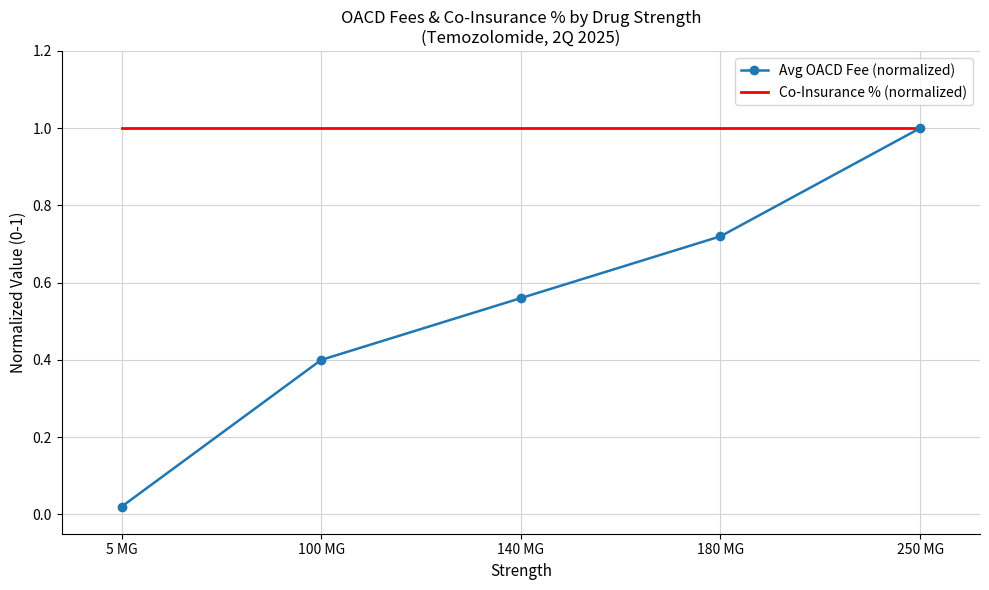

What is the maximum value shown in the chart?

1.0